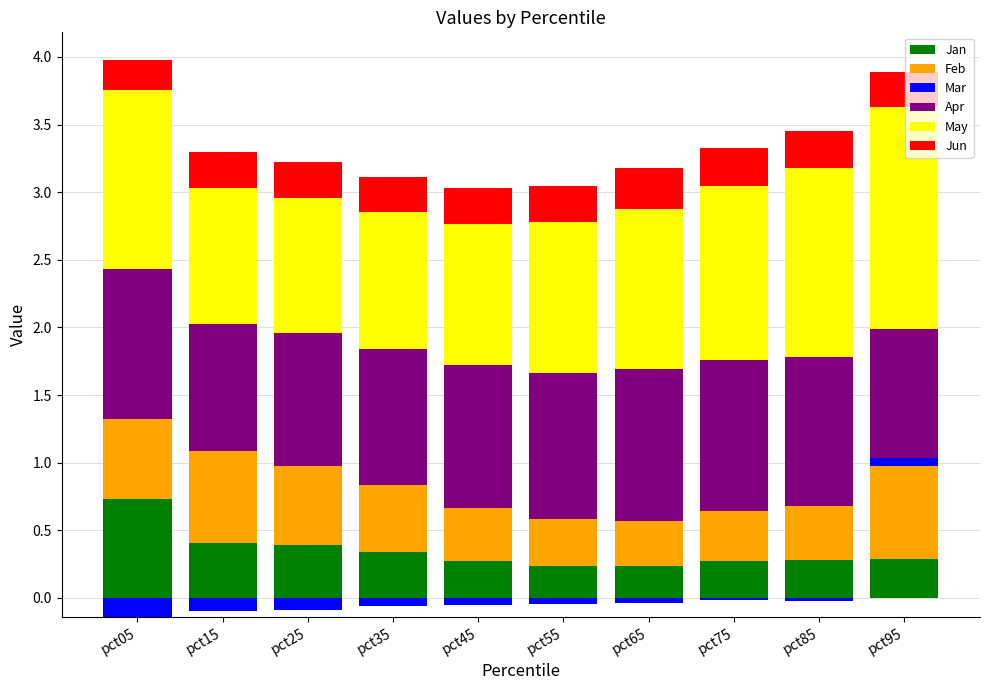

What is the sum of the Jan values at pct85 and pct25?

0.7